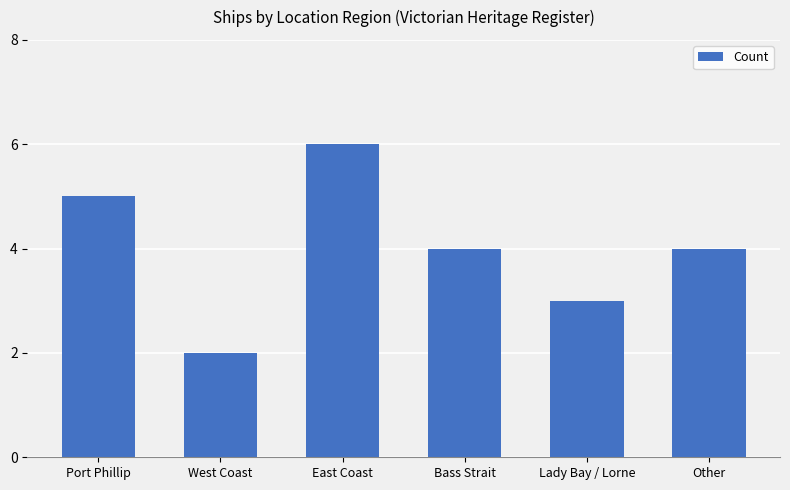

Reading left to right, transcribe all the data shown in this chart.

5	2	6	4	3	4